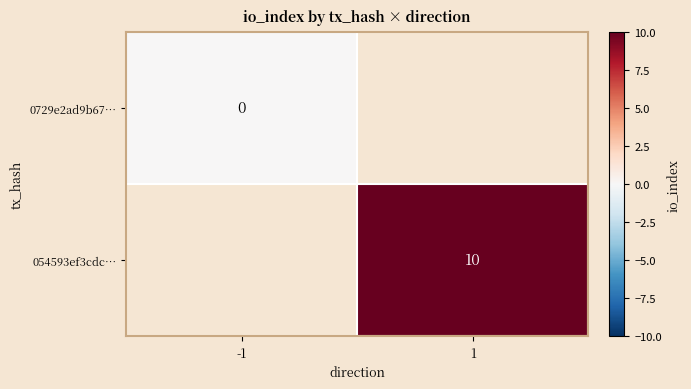

The value of 054593ef3cdc… at 1 is 10. True or false?

True